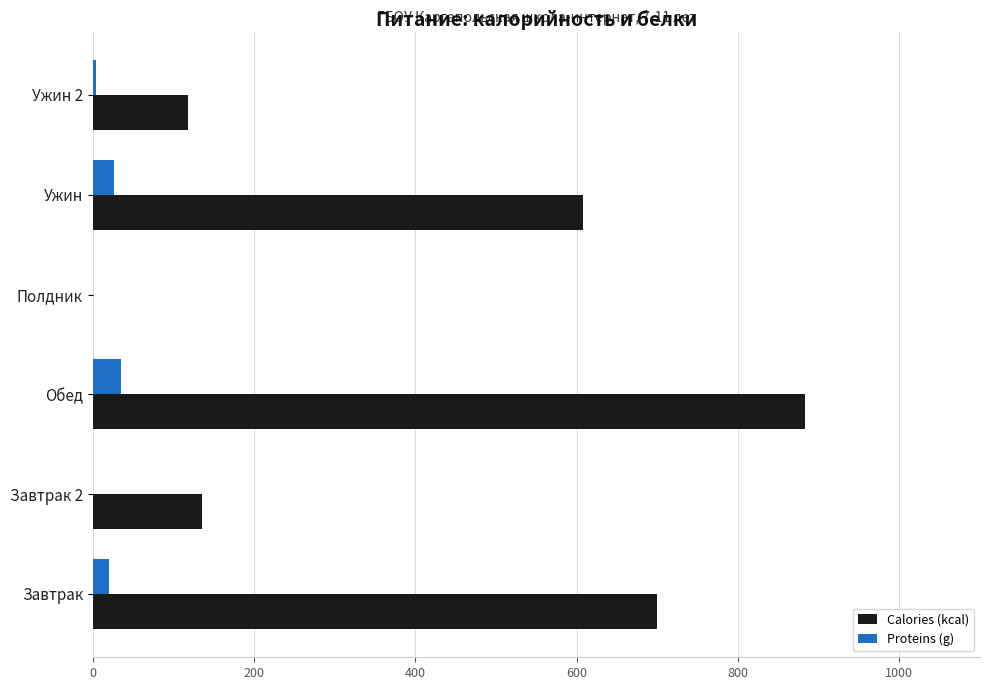

The Calories (kcal) series shows 0.0 at Полдник. True or false?

True